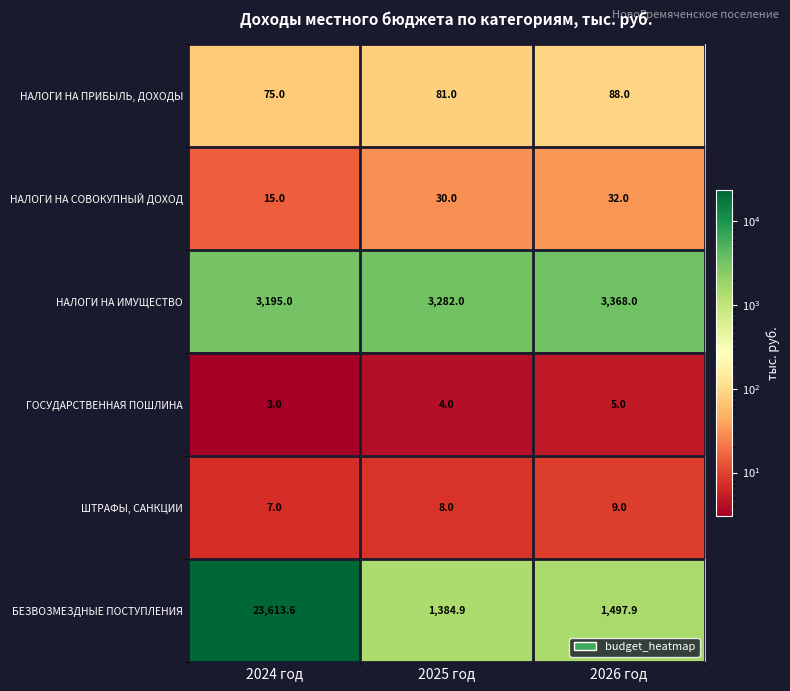

At which category is the sum across all series the highest?

2024 год